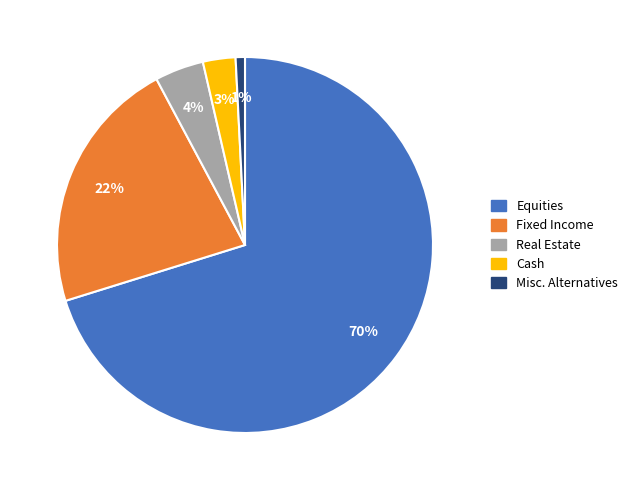

The Misc. Alternatives slice represents 1% of the pie. True or false?

True